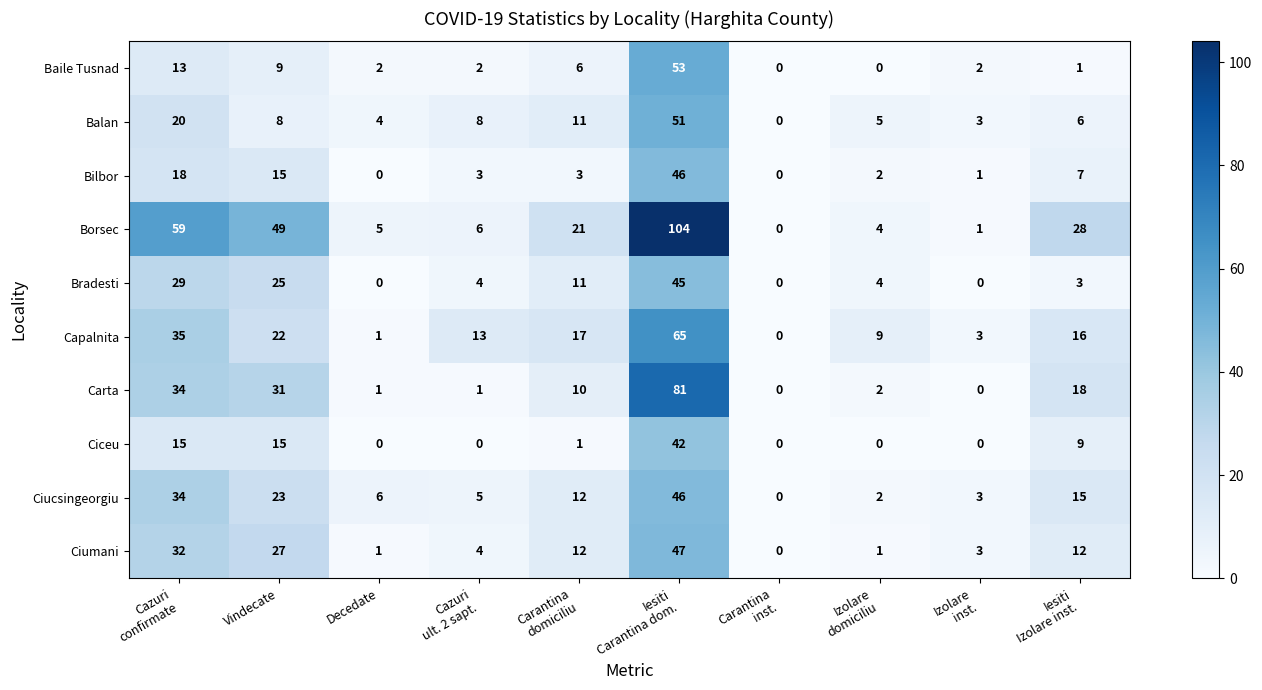

Count the number of data series in this chart.

10